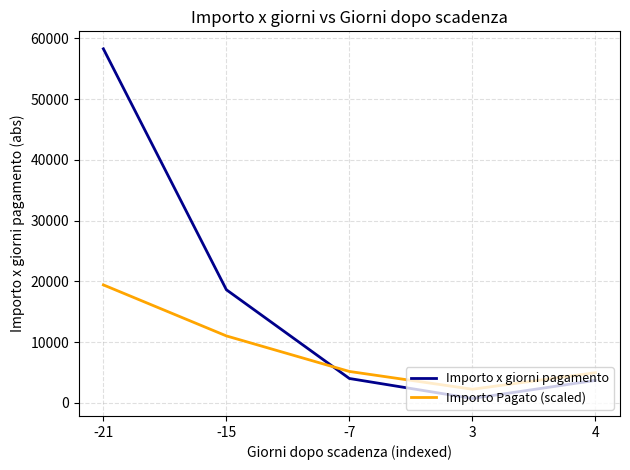

Is it true that Importo Pagato (scaled) equals 11014.2 at -15?

True